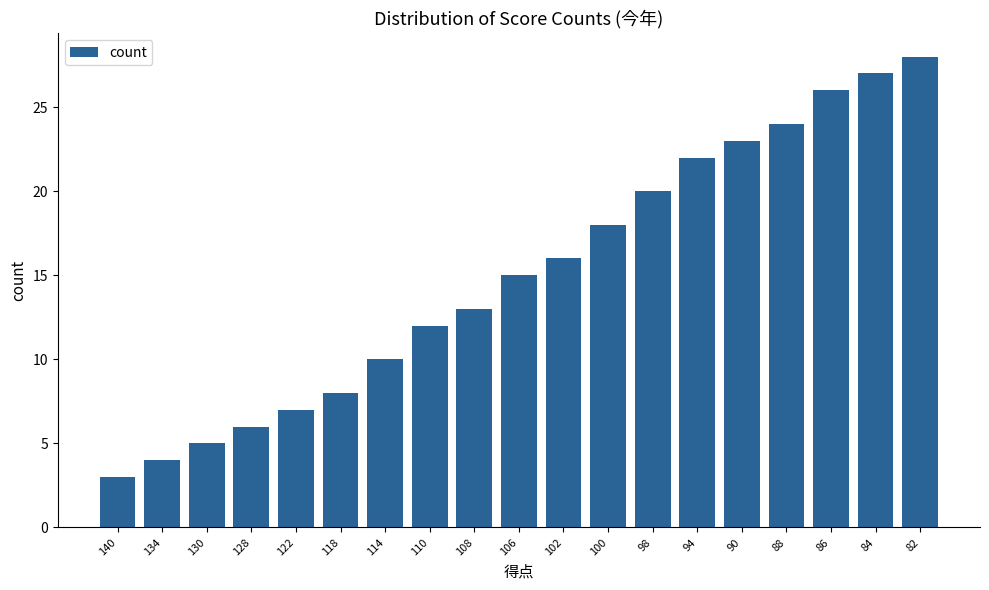

How many series are shown in this chart?

1